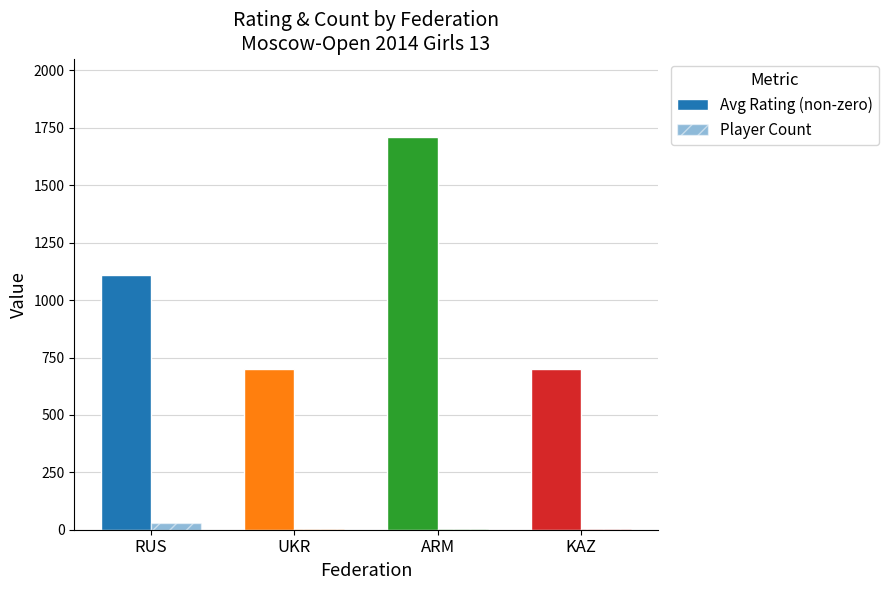

How many groups of bars are there?

4